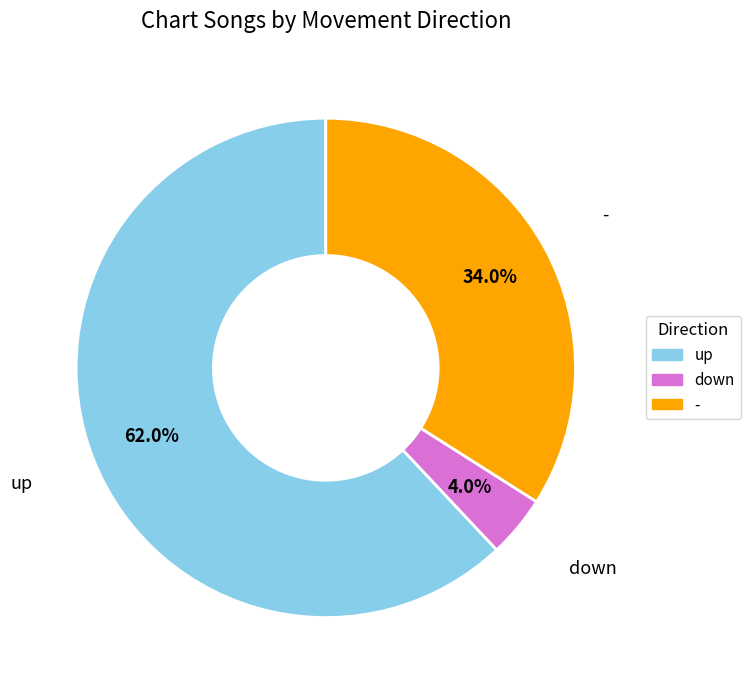

How much of the chart is everything except down?

96.0%